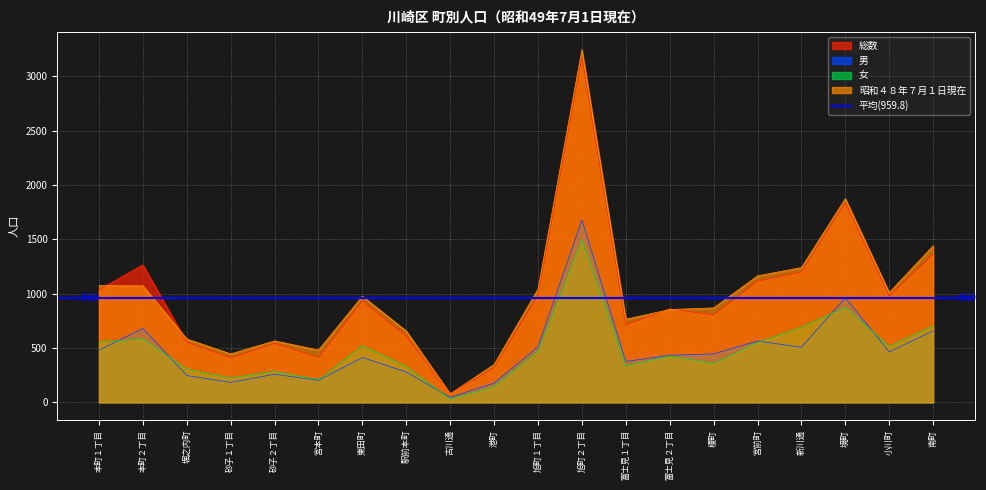

True or false: 男 and 総数 intersect in this chart.

False